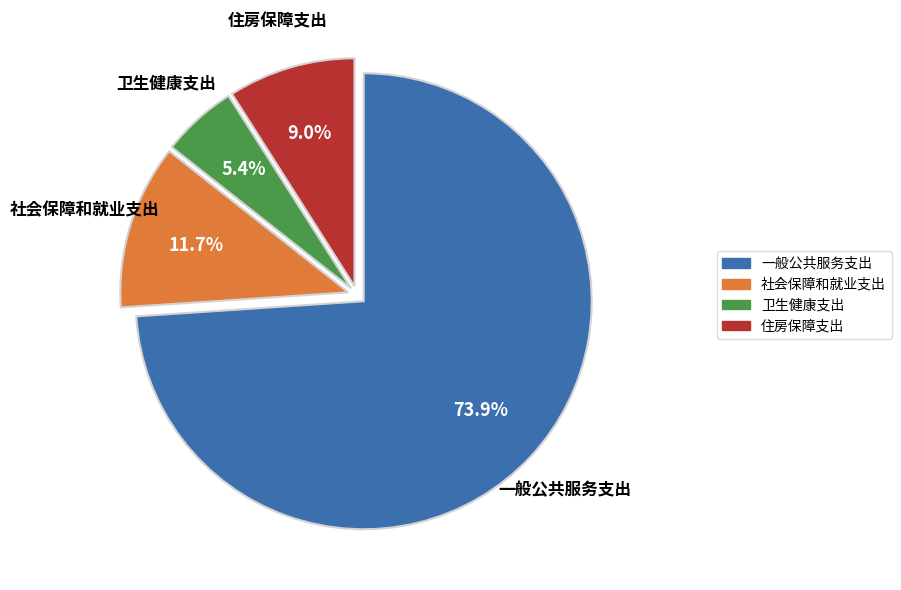

Rank the categories by value from highest to lowest.

一般公共服务支出, 社会保障和就业支出, 住房保障支出, 卫生健康支出